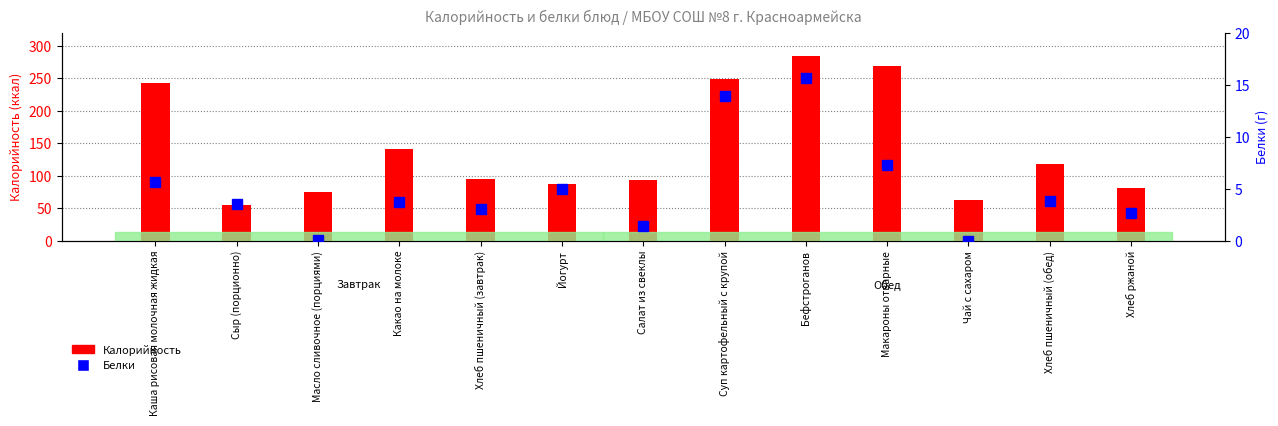

What is the sum of the Белки values at Масло сливочное (порциями) and Чай с сахаром?

0.1